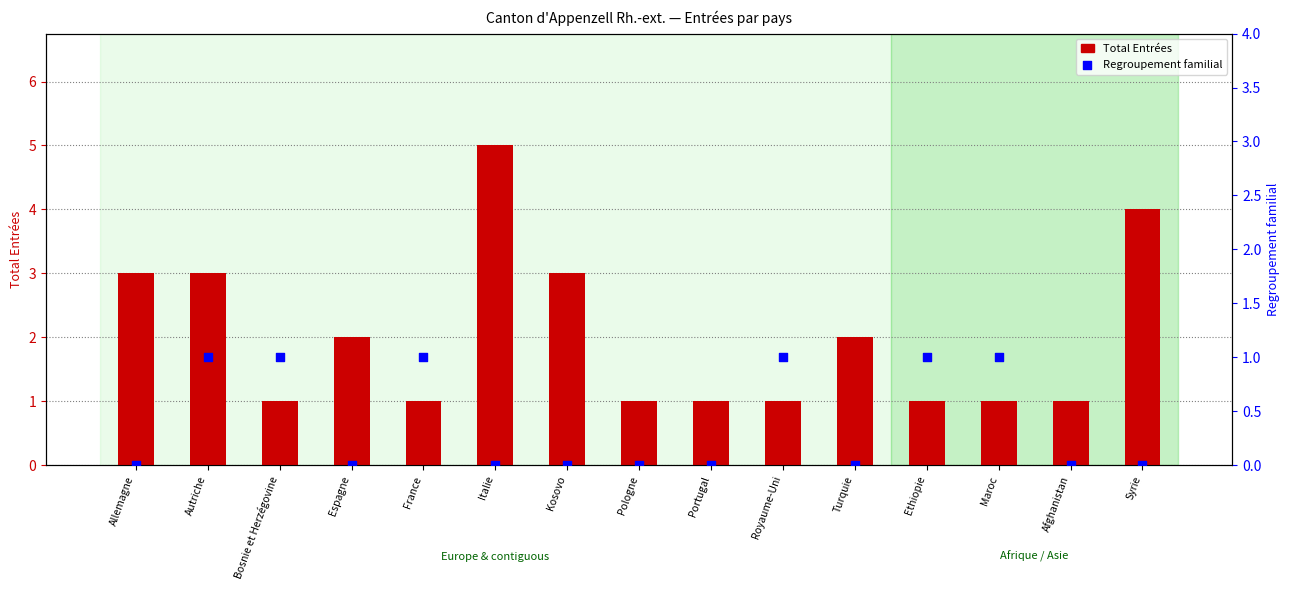

What is the total value across all series at Kosovo?

3